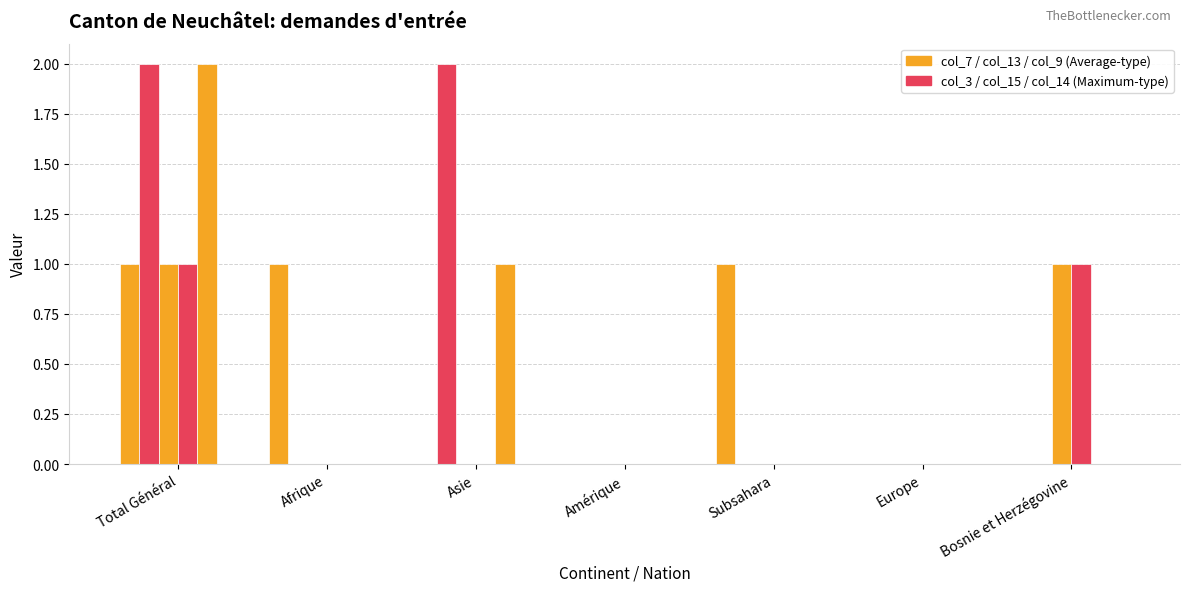

What is the label of the 7th bar from the right?

Total Général